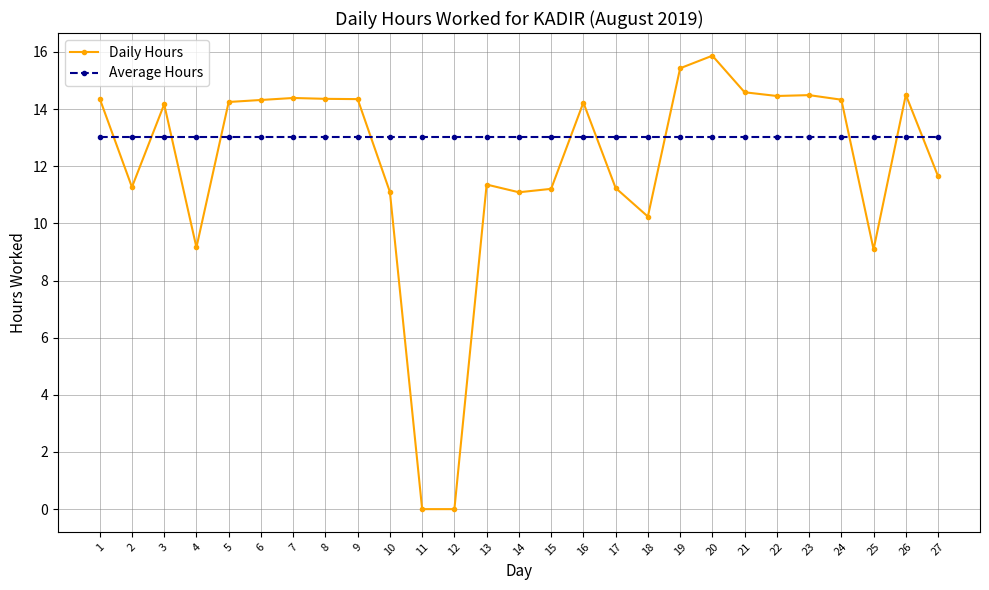

What is the sum of the Average Hours values at 23 and 9?

26.0